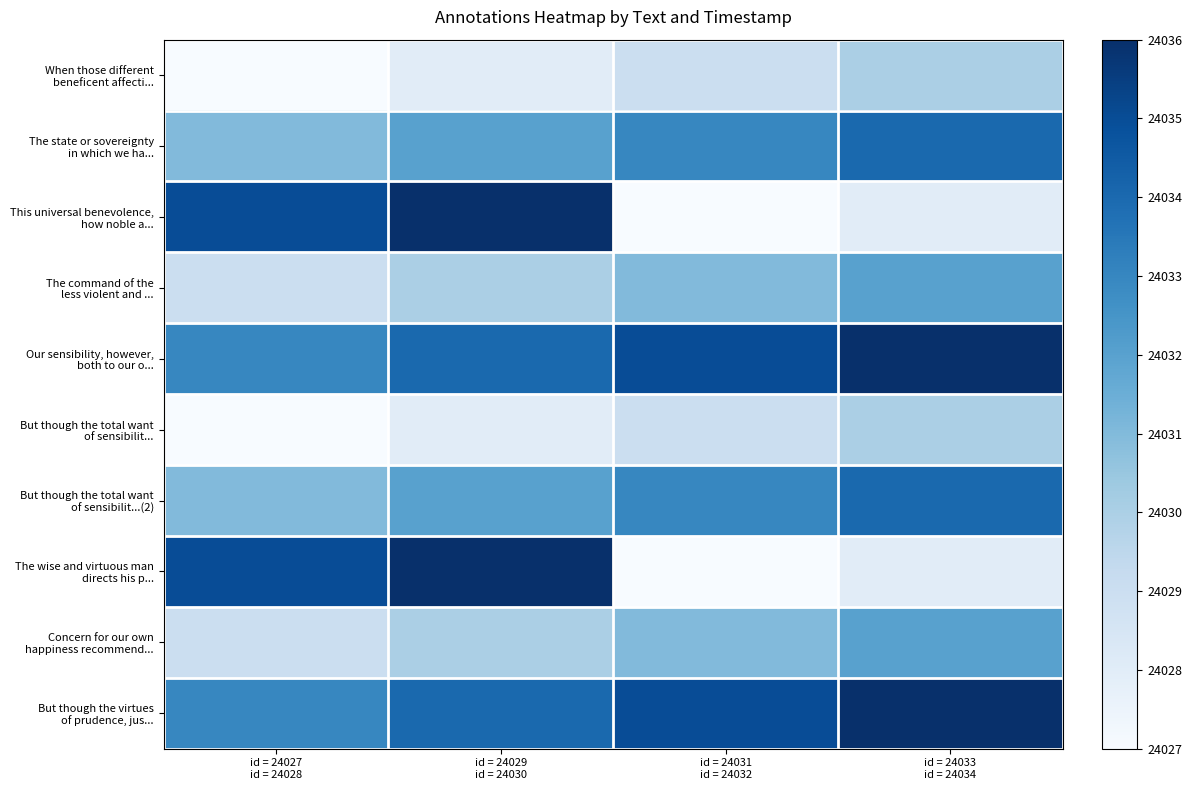

At which category is the sum across all series the highest?

id = 24029
id = 24030